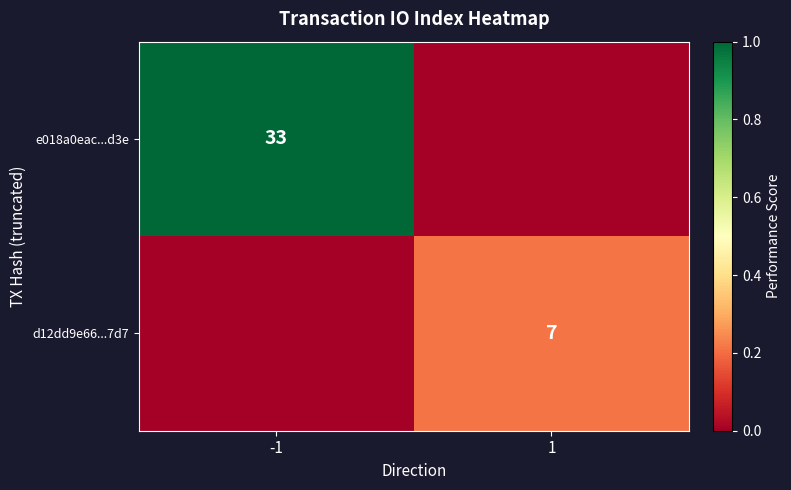

The value of d12dd9e66...7d7 at 1 is 7. True or false?

True